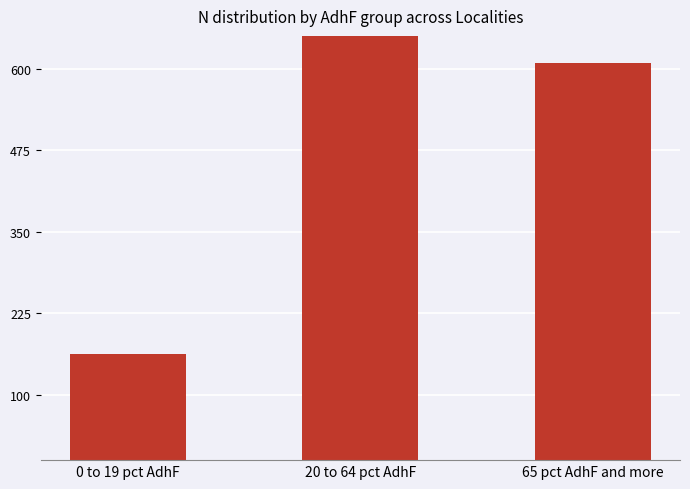

Where is the data nearest to the value 1501?

65 pct AdhF and more